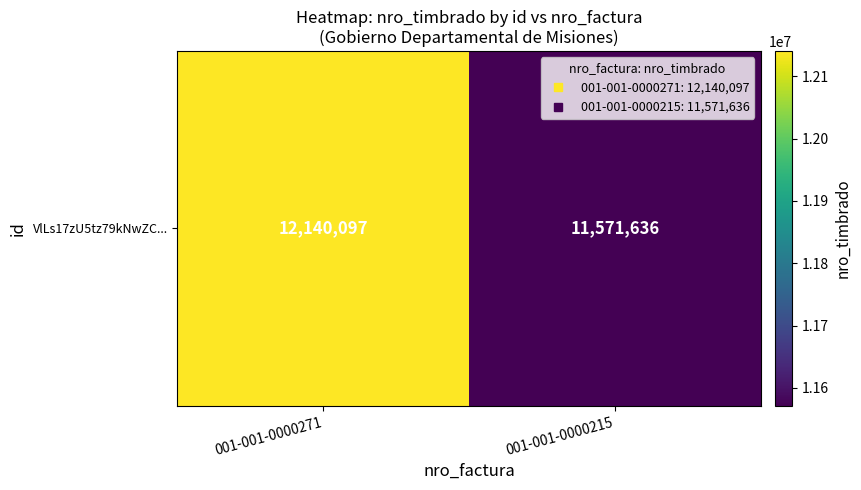

Rank the categories by value from highest to lowest.

001-001-0000271, 001-001-0000215